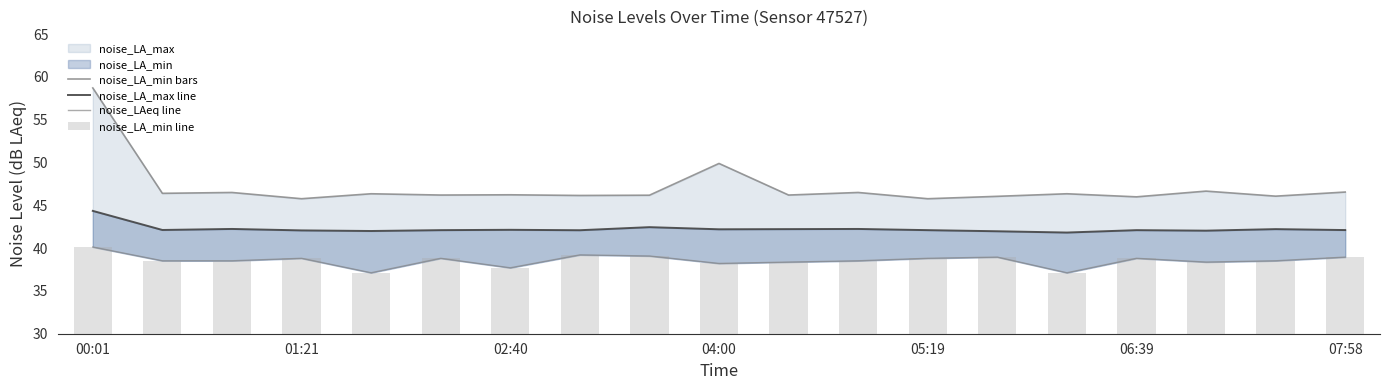

How many groups of bars are there?

19